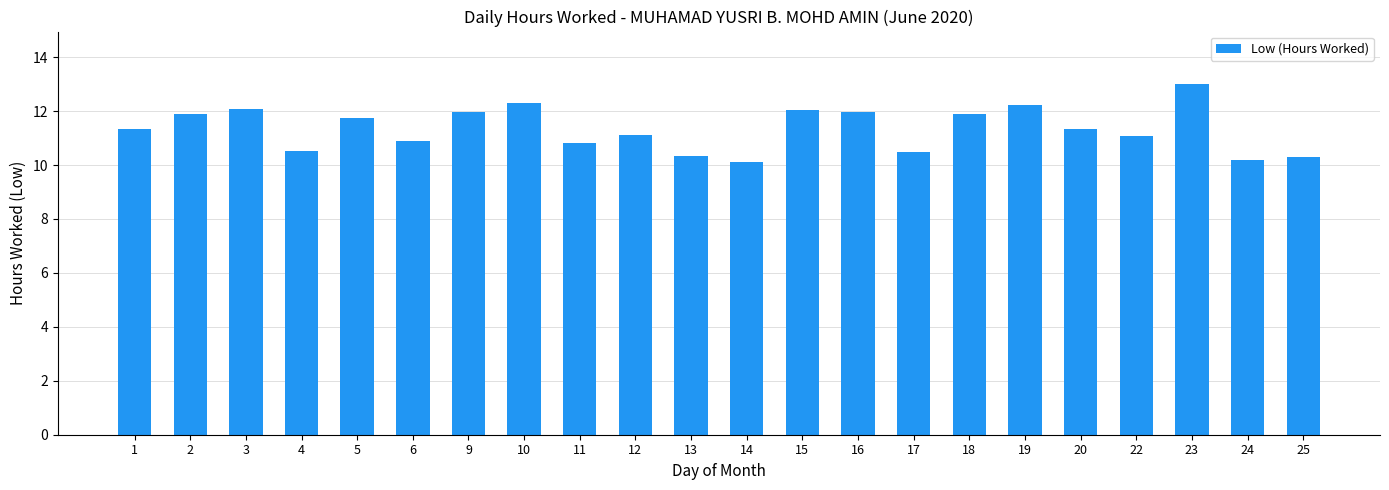

Which has a higher value, 19 or 18?

19